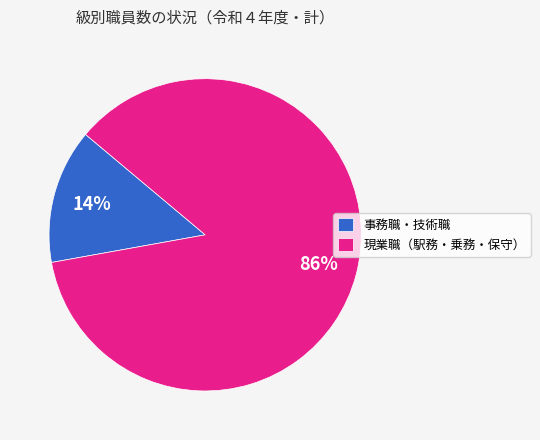

To the nearest percent, what portion does 現業職（駅務・乗務・保守） represent?

86%